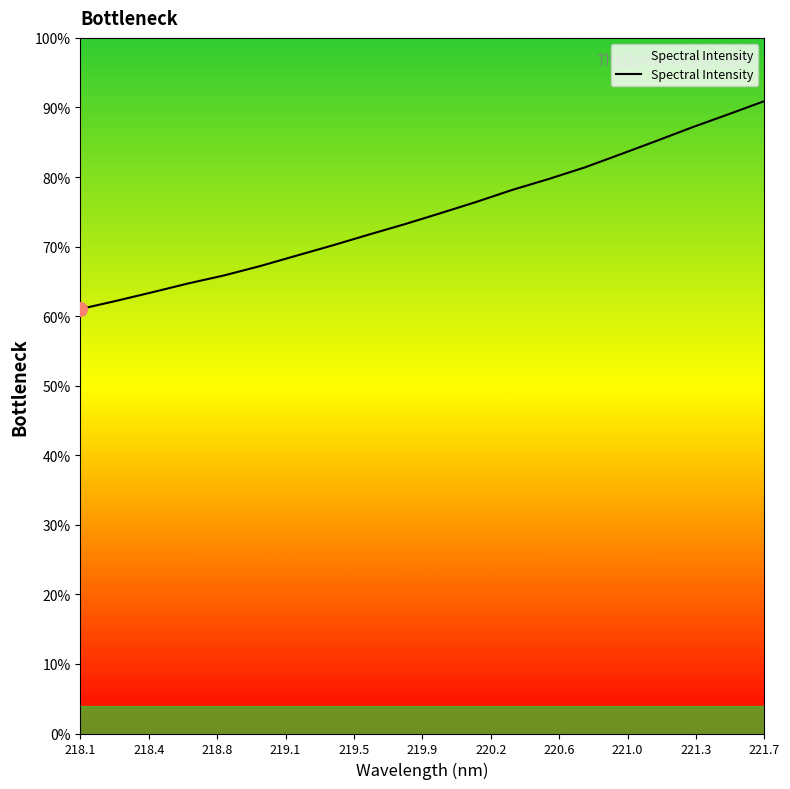

What is the smallest value displayed?

61.0